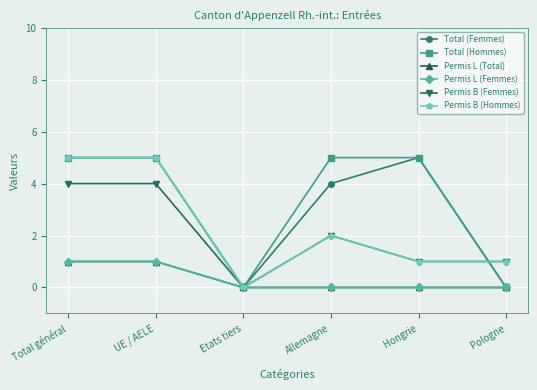

How many interior local peaks does the Permis B (Femmes) series have?

1